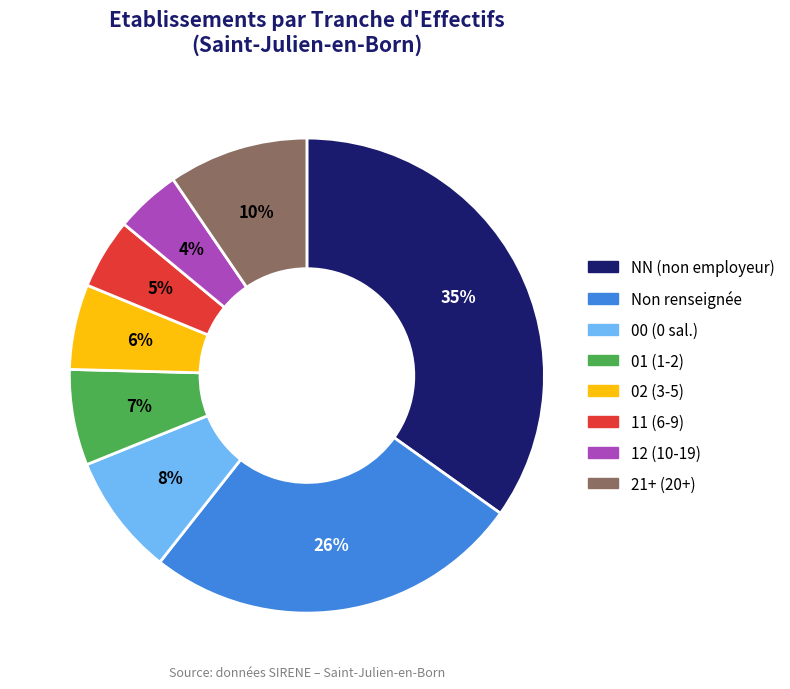

To the nearest percent, what is the average slice percentage?

12%